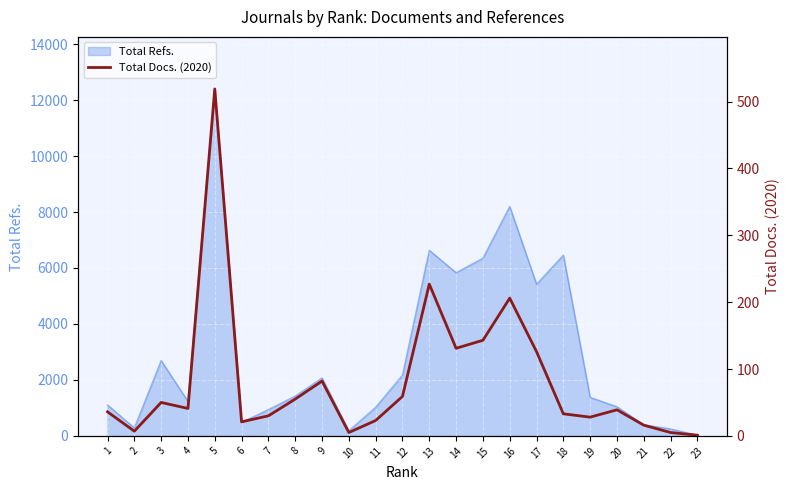

The value at 7 is 52. True or false?

False